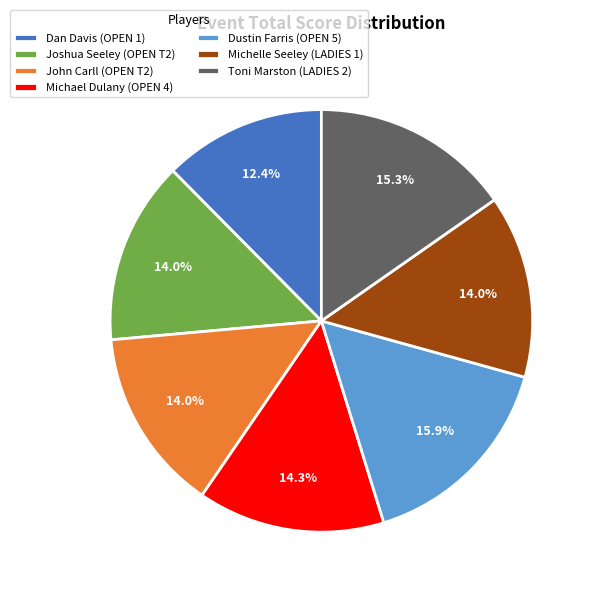

Which slice is the smallest?

Dan Davis (OPEN 1)